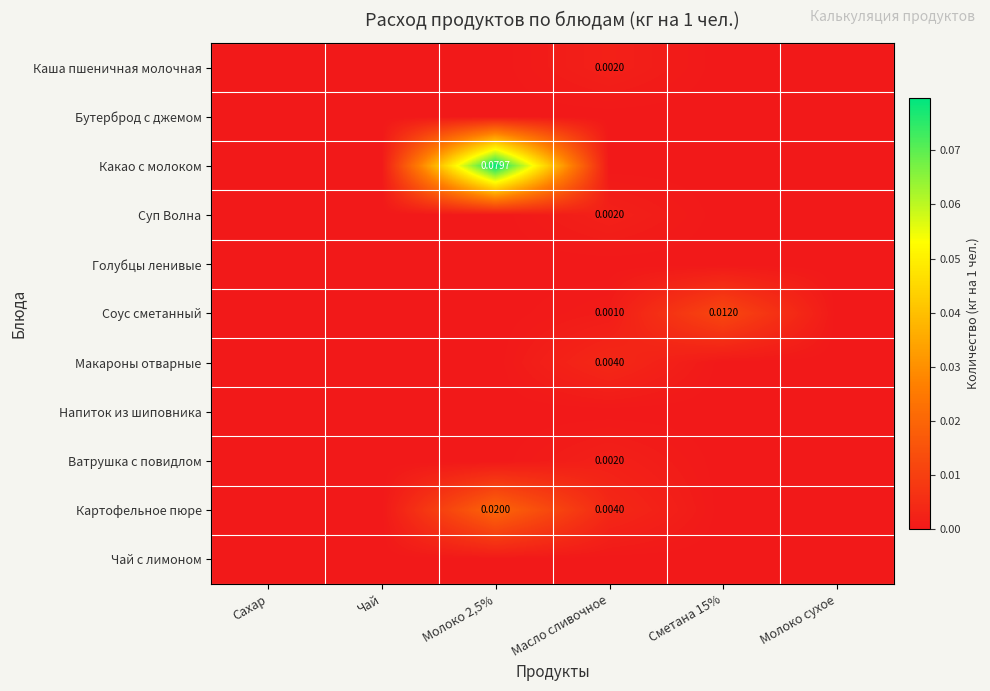

How many data points does each series have?

6